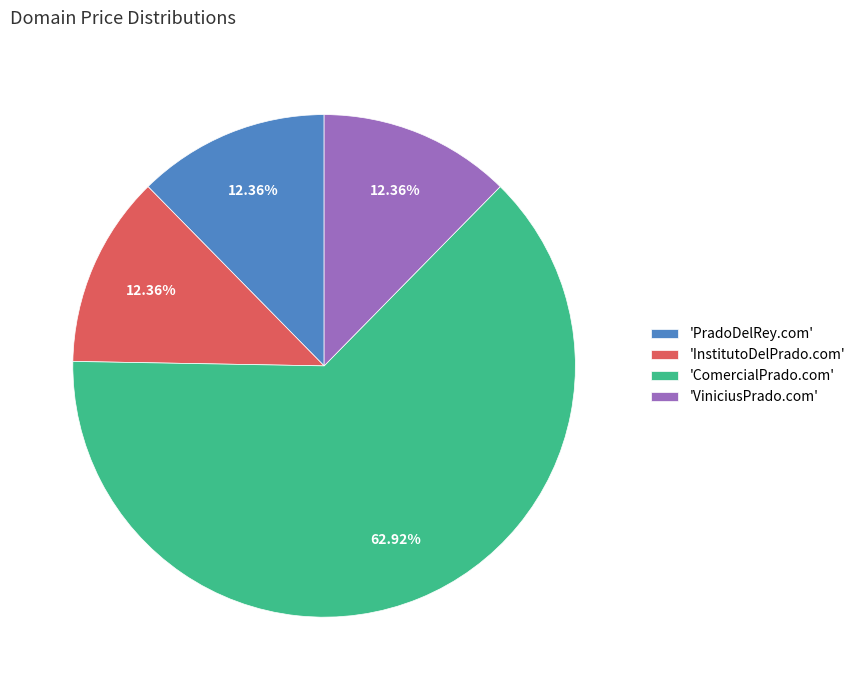

Which slice represents more than half of the pie?

'ComercialPrado.com'